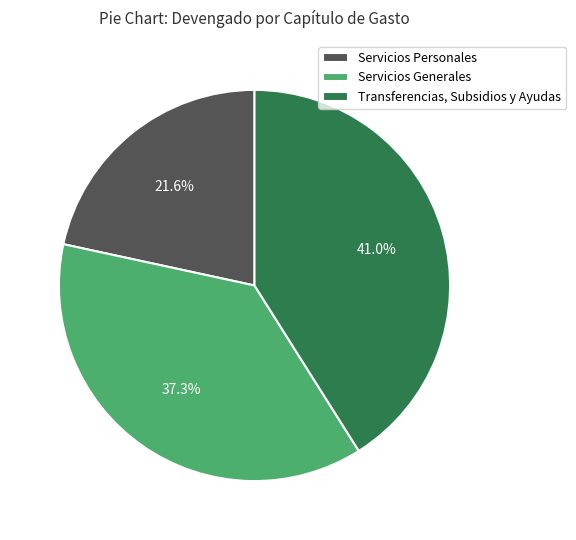

Is there a majority slice in this chart?

No